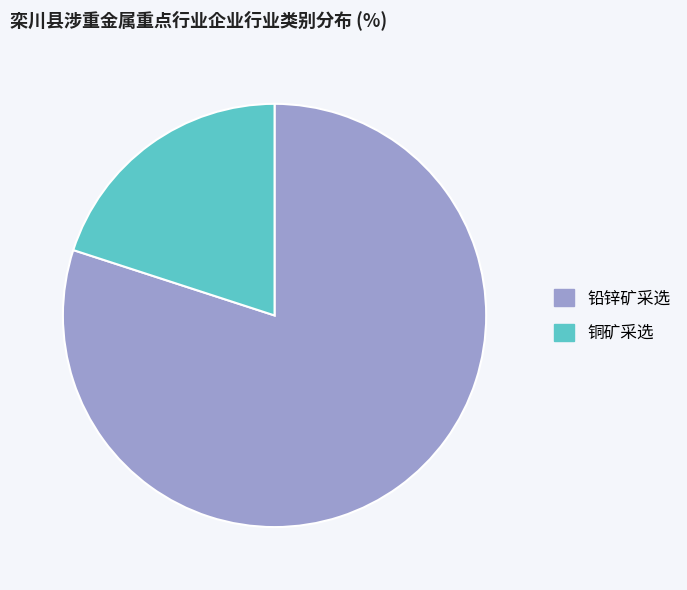

Which slice represents more than half of the pie?

铅锌矿采选